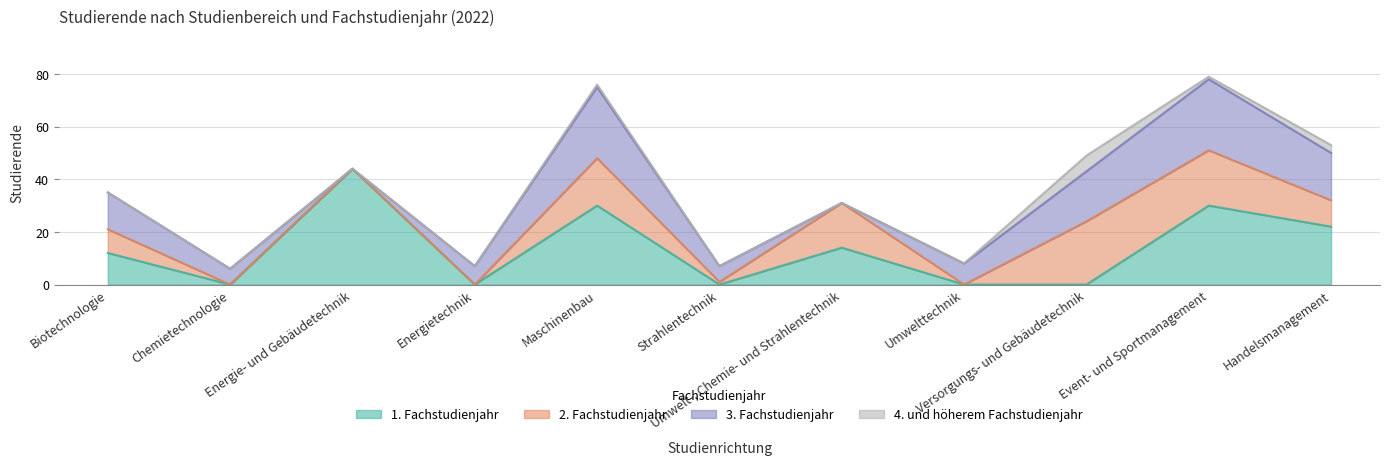

How many lines are shown in the chart?

4